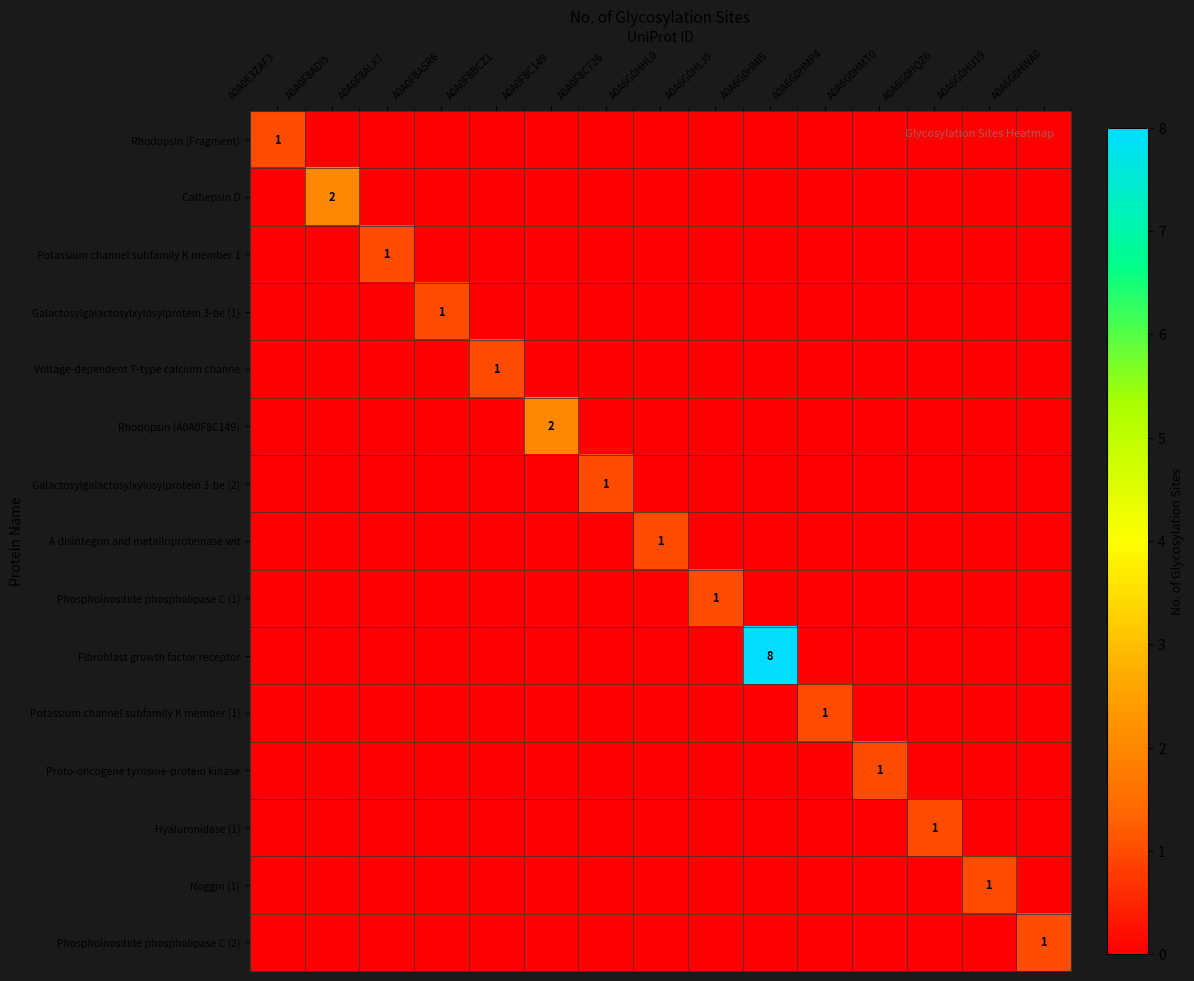

How many positive values does the Proto-oncogene tyrosine-protein kinase series have?

1